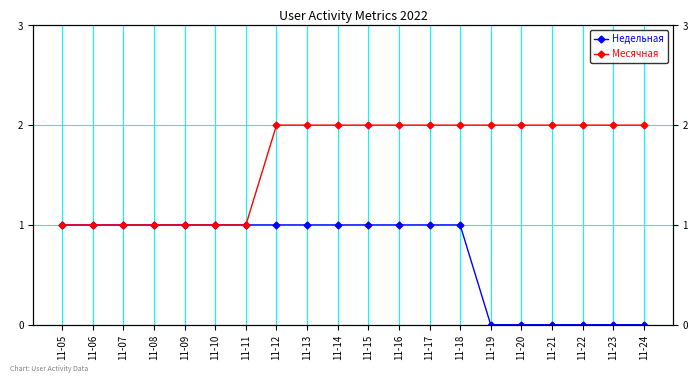

What is the difference between the second highest and minimum values in the Недельная series?

1